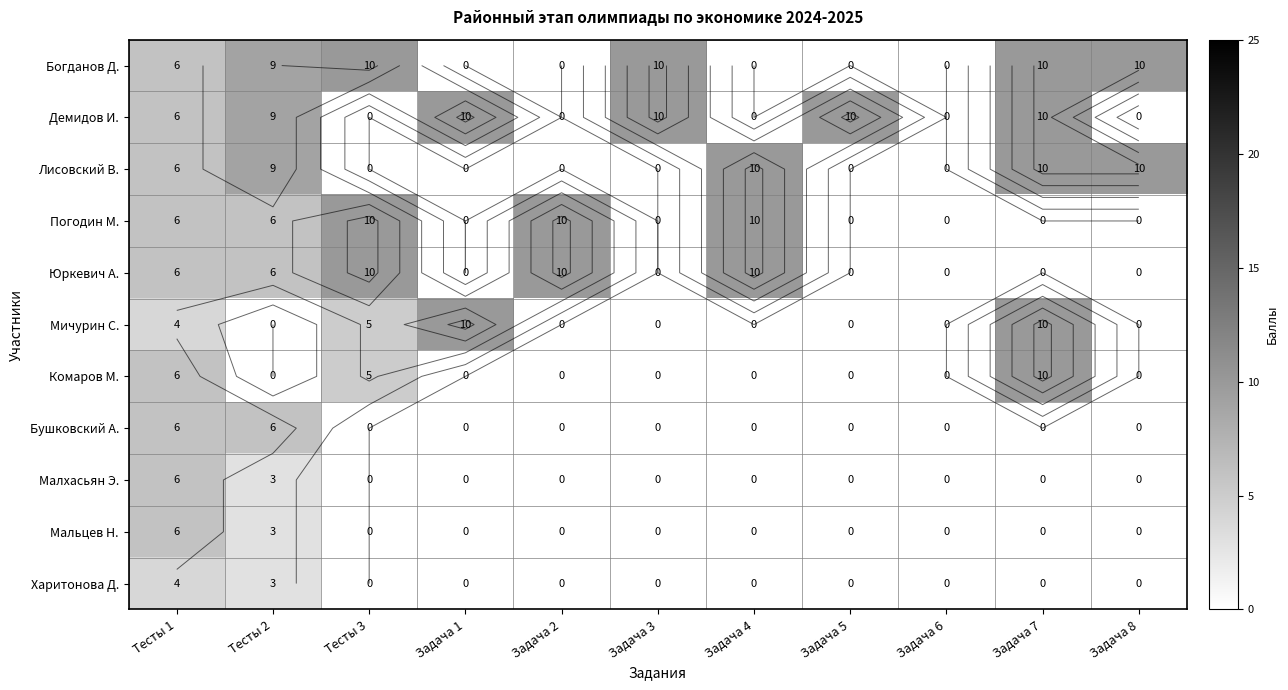

Which series has the largest total across all categories?

Богданов Д.